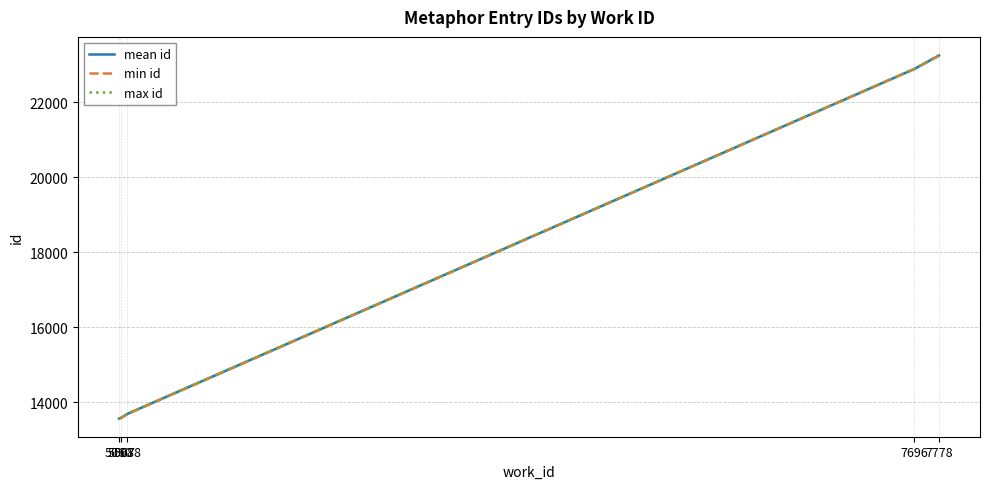

Reading left to right, extract all data points from this chart.

mean id: 13568.0	13588.0	13693.7	22885.0	23245.5
min id: 13568.0	13588.0	13689.0	22885.0	23238.0
max id: 13568.0	13588.0	13699.0	22885.0	23256.0